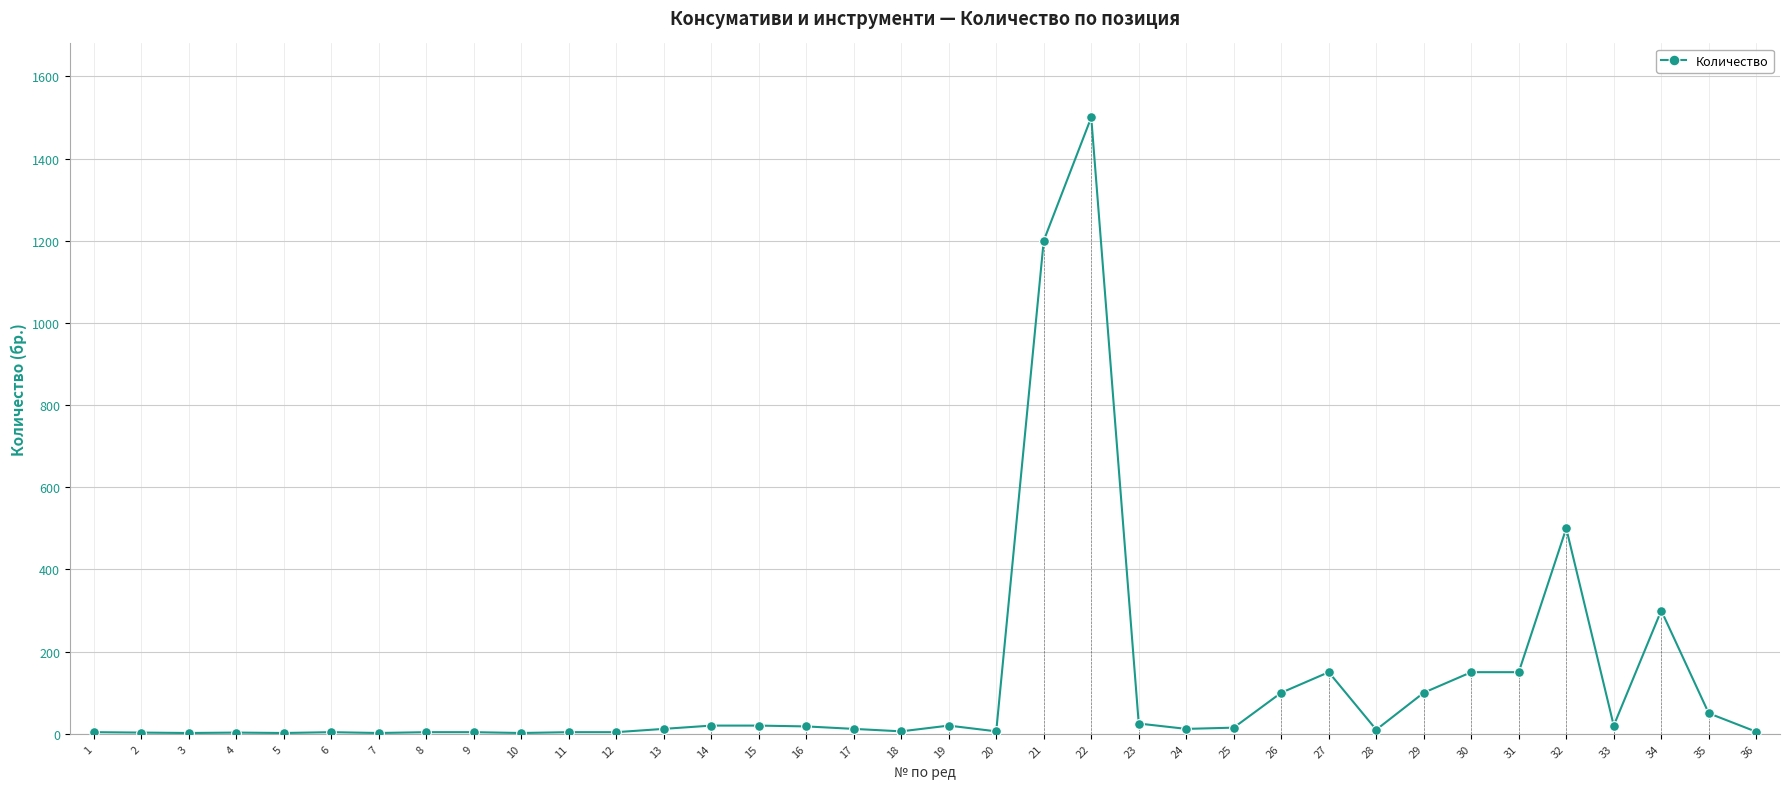

What is the value of the 5th point from the left?

2